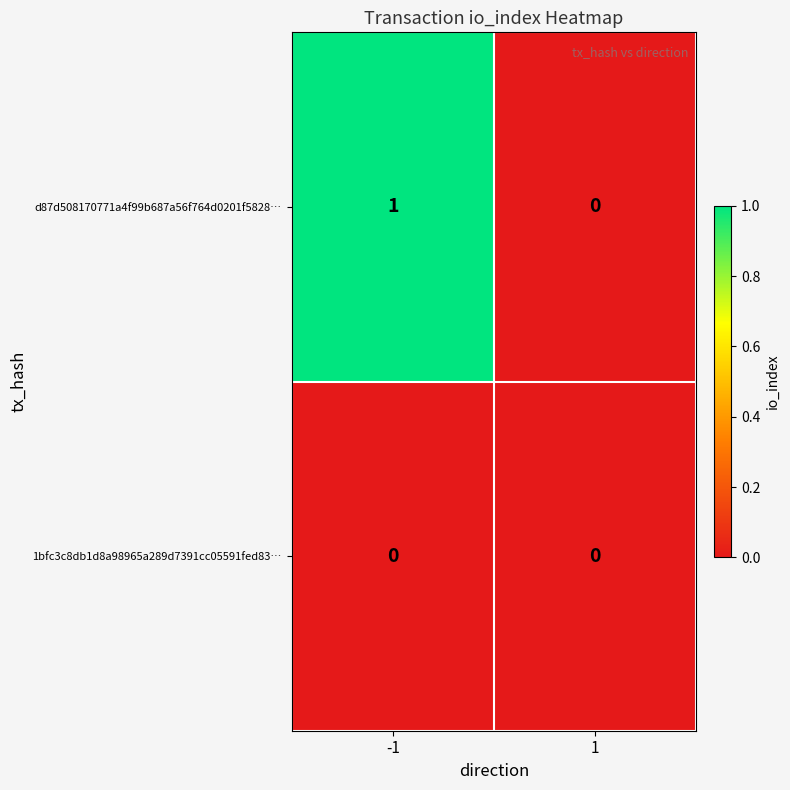

Reading left to right, list all the values displayed in this chart.

d87d508170771a4f99b687a56f764d0201f5828…: -1=1	1=0
1bfc3c8db1d8a98965a289d7391cc05591fed83…: -1=0	1=0